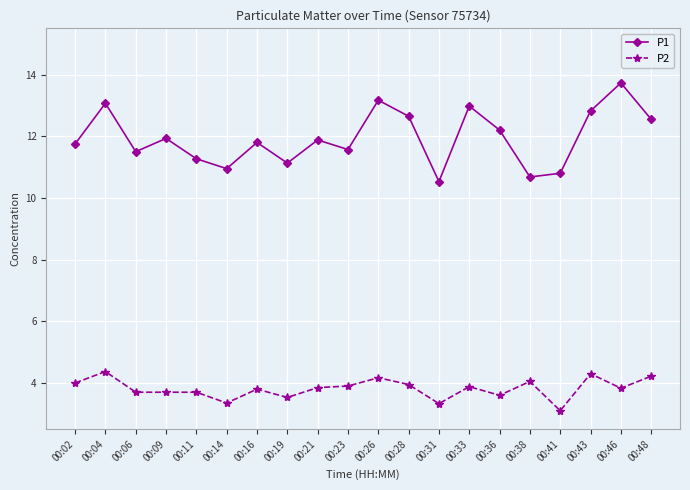

Rank the series at 00:14 from lowest to highest value.

P2, P1